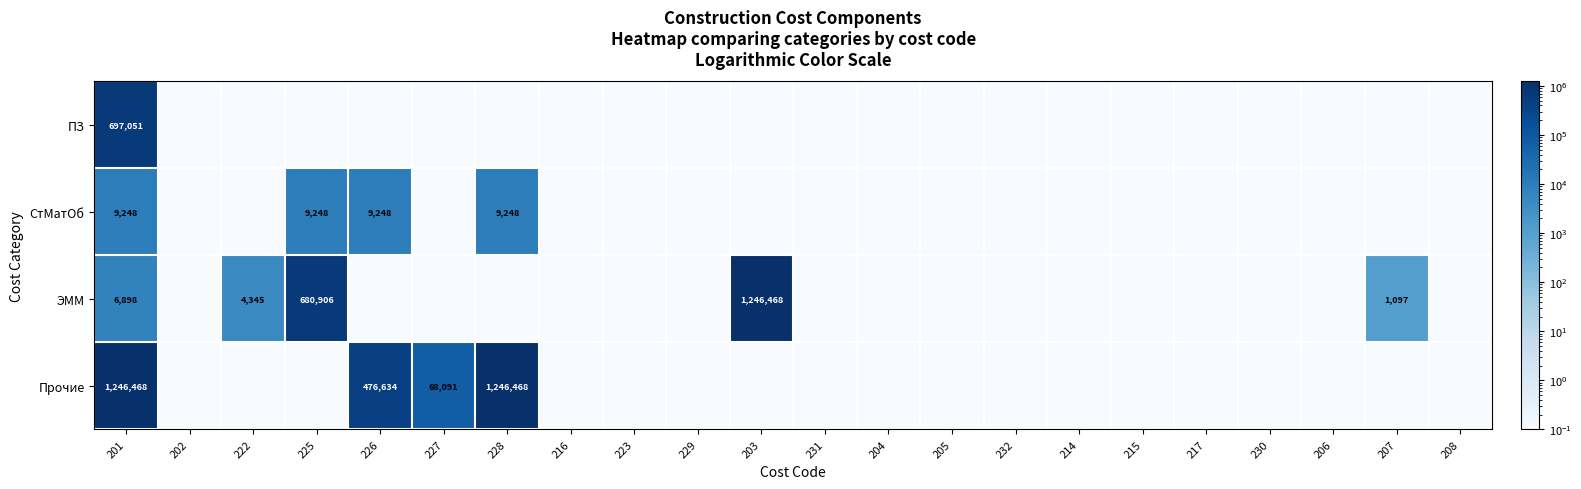

Is it true that ЭММ equals 274.5 at 207?

False